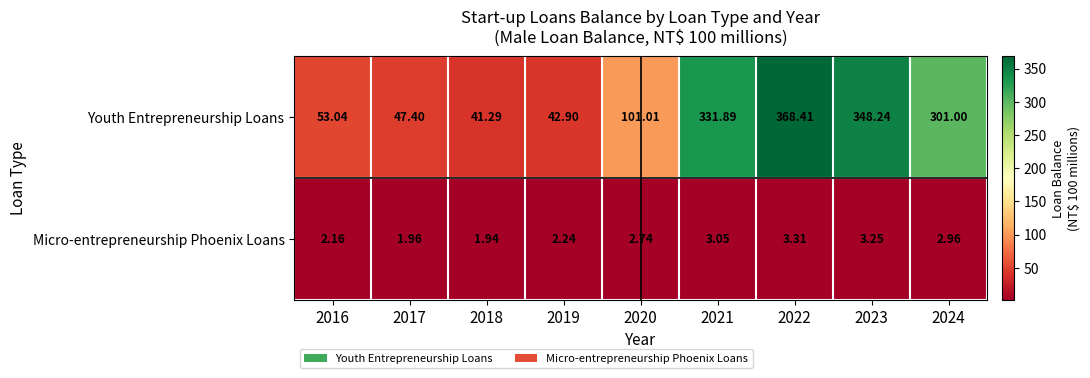

Rank the series by their maximum value, from highest to lowest.

Youth Entrepreneurship Loans, Micro-entrepreneurship Phoenix Loans